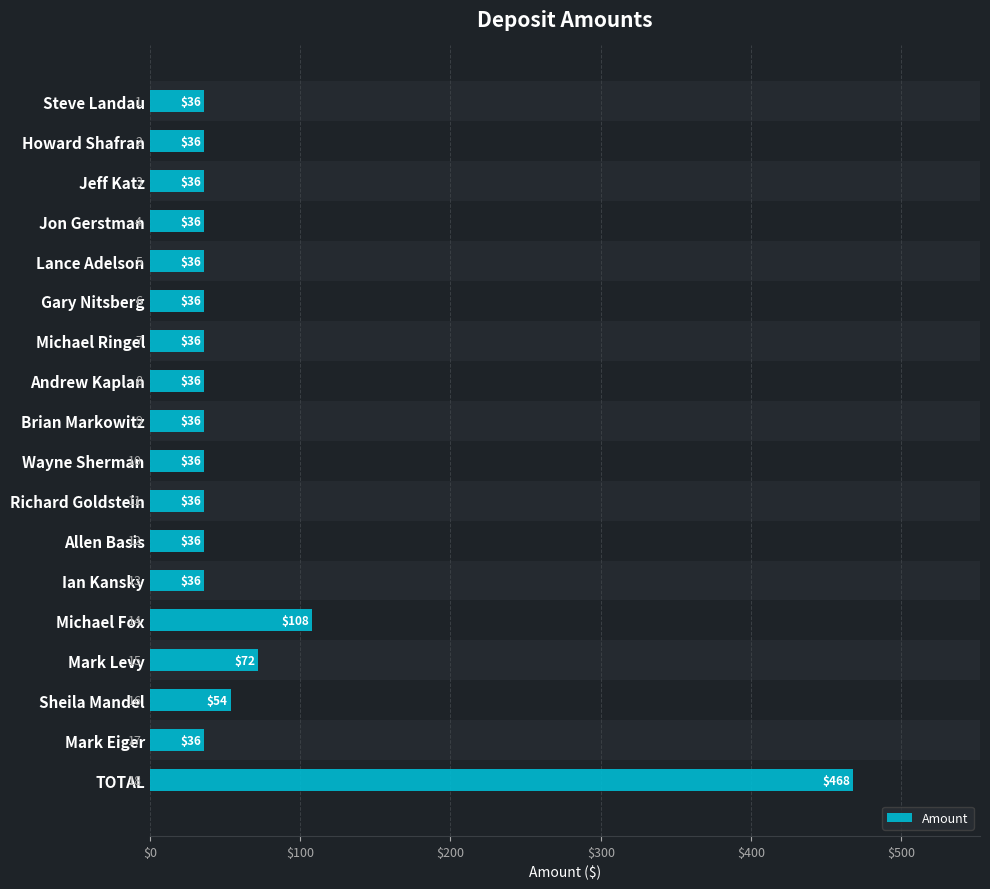

Reading bottom to top, what are all the values shown in this chart?

TOTAL=468	Mark Eiger=36	Sheila Mandel=54	Mark Levy=72	Michael Fox=108	Ian Kansky=36	Allen Basis=36	Richard Goldstein=36	Wayne Sherman=36	Brian Markowitz=36	Andrew Kaplan=36	Michael Ringel=36	Gary Nitsberg=36	Lance Adelson=36	Jon Gerstman=36	Jeff Katz=36	Howard Shafran=36	Steve Landau=36